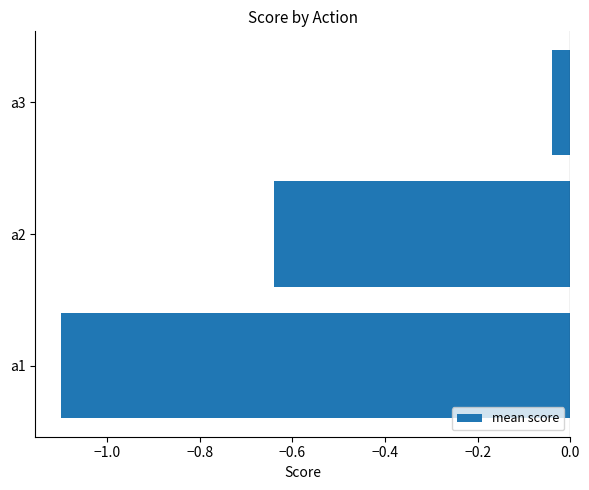

What is the difference between the values at a3 and a2?

0.6